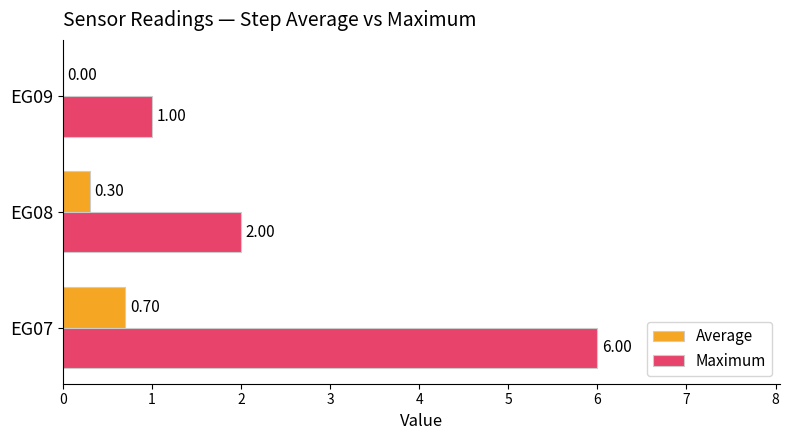

What is the total value across all series at EG07?

6.7